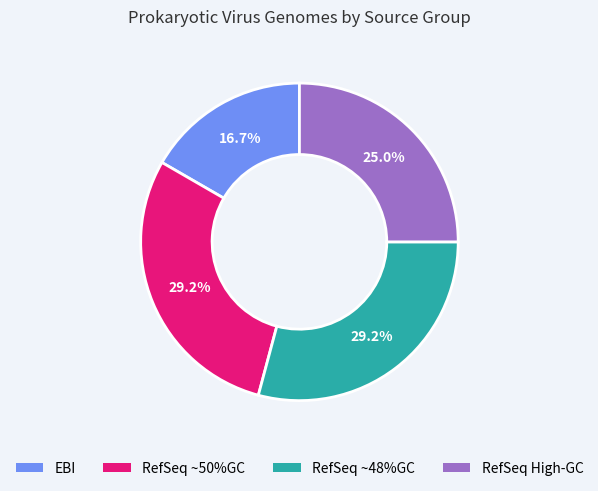

How many slices are in this pie chart?

4